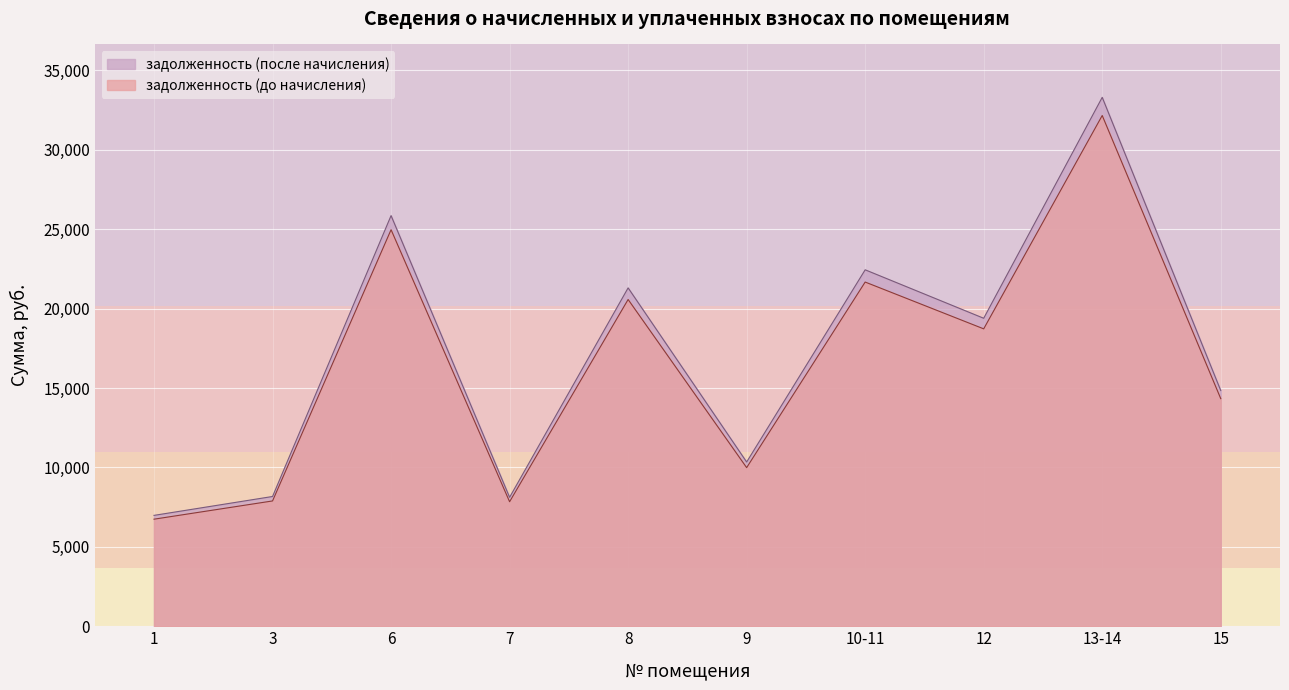

What is the average value of the задолженность (до начисления) series?

16487.6